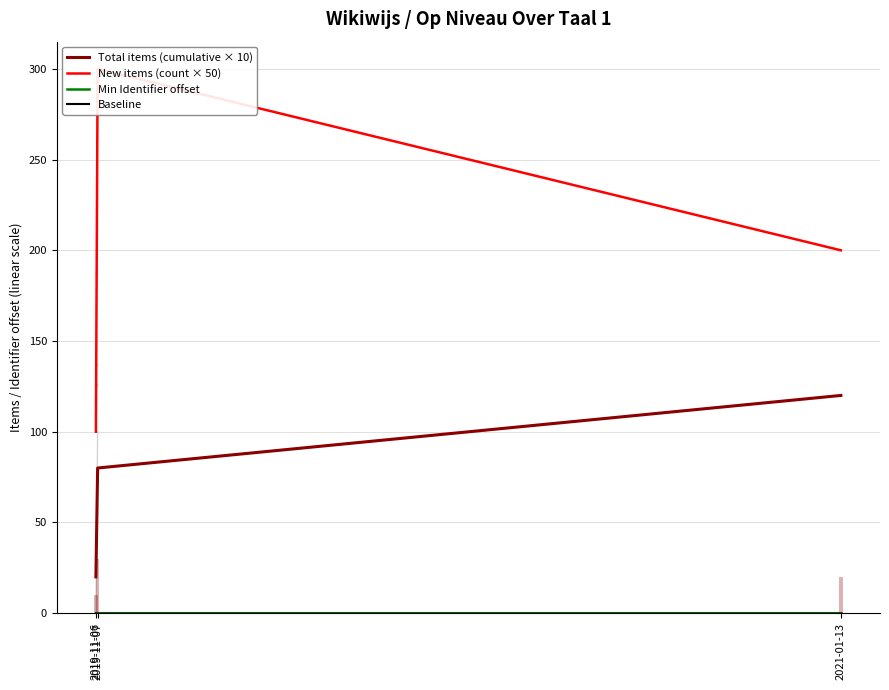

What is the approximate value of Total items (cumulative × 10) at 2019-11-06, to the nearest 10?

20